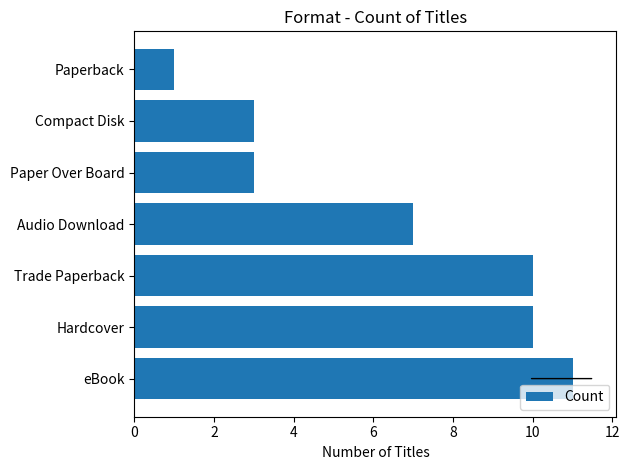

Count the number of data series in this chart.

1